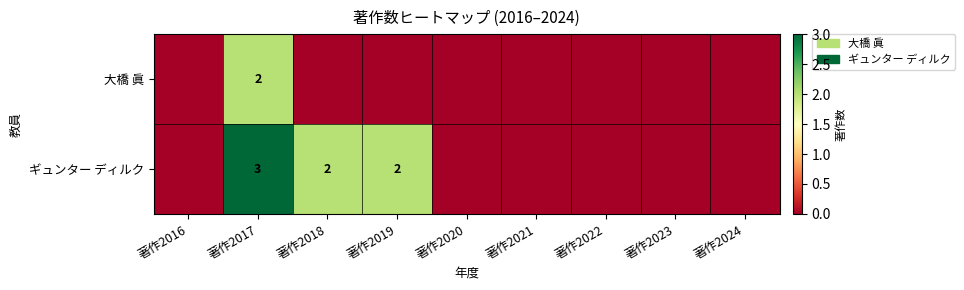

The ギュンター ディルク series shows 3 at 著作2017. True or false?

True